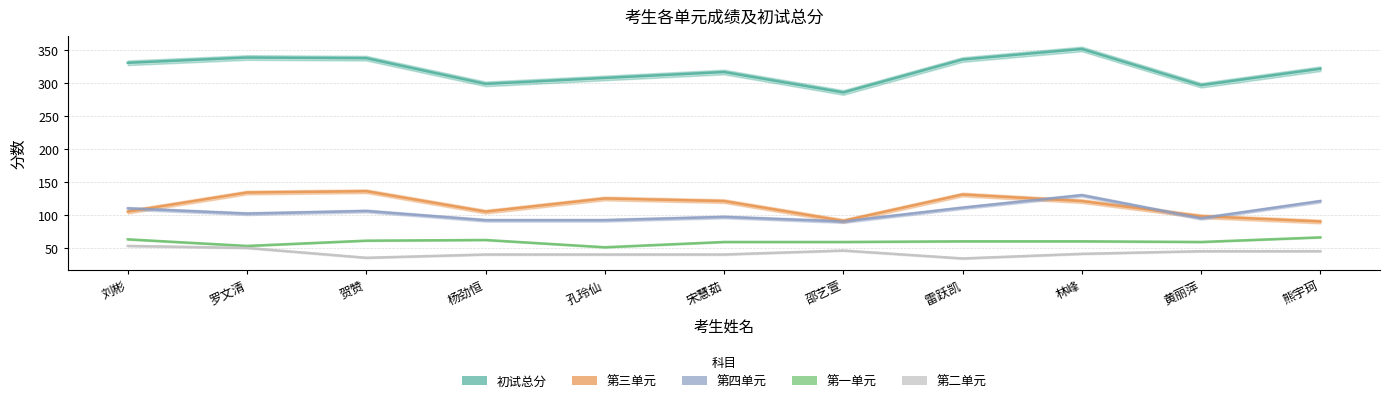

Rank the categories by 第二单元 value from lowest to highest.

雷跃凯, 贺赞, 杨劲恒, 孔玲仙, 宋慧茹, 林峰, 黄丽萍, 熊宇珂, 邵艺萱, 罗文清, 刘彬